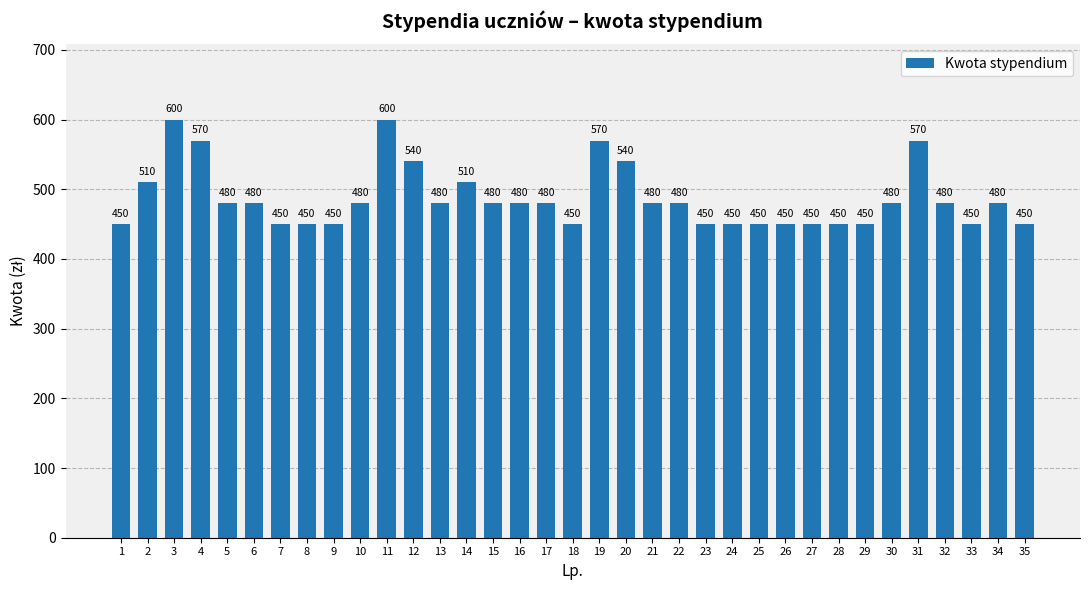

What is the value of the 6th bar from the left?

480